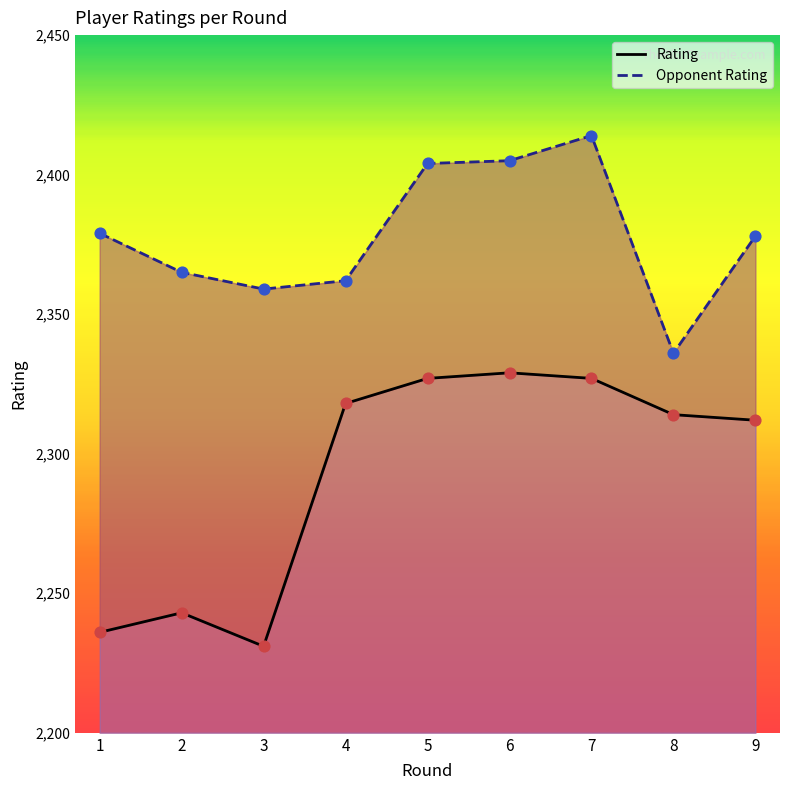

Which series reaches the maximum Y coordinate?

Opponent Rating